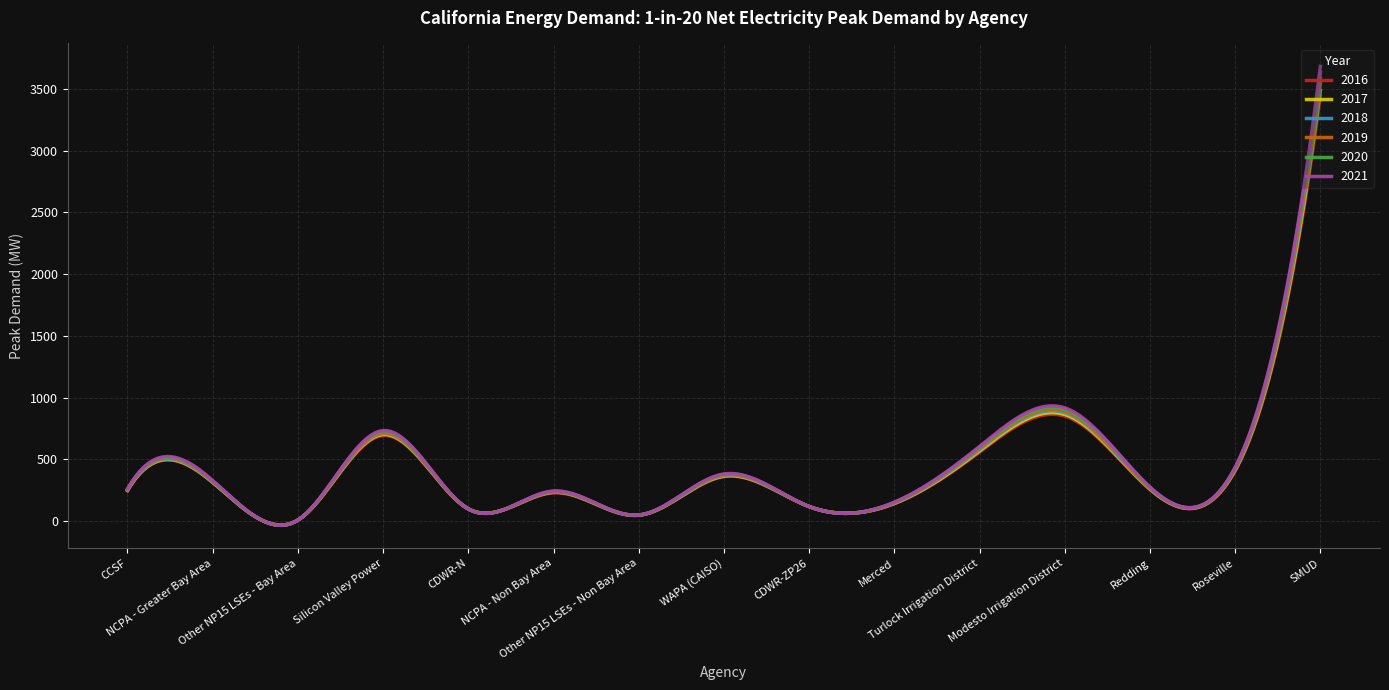

What is the greatest value displayed?

3684.0